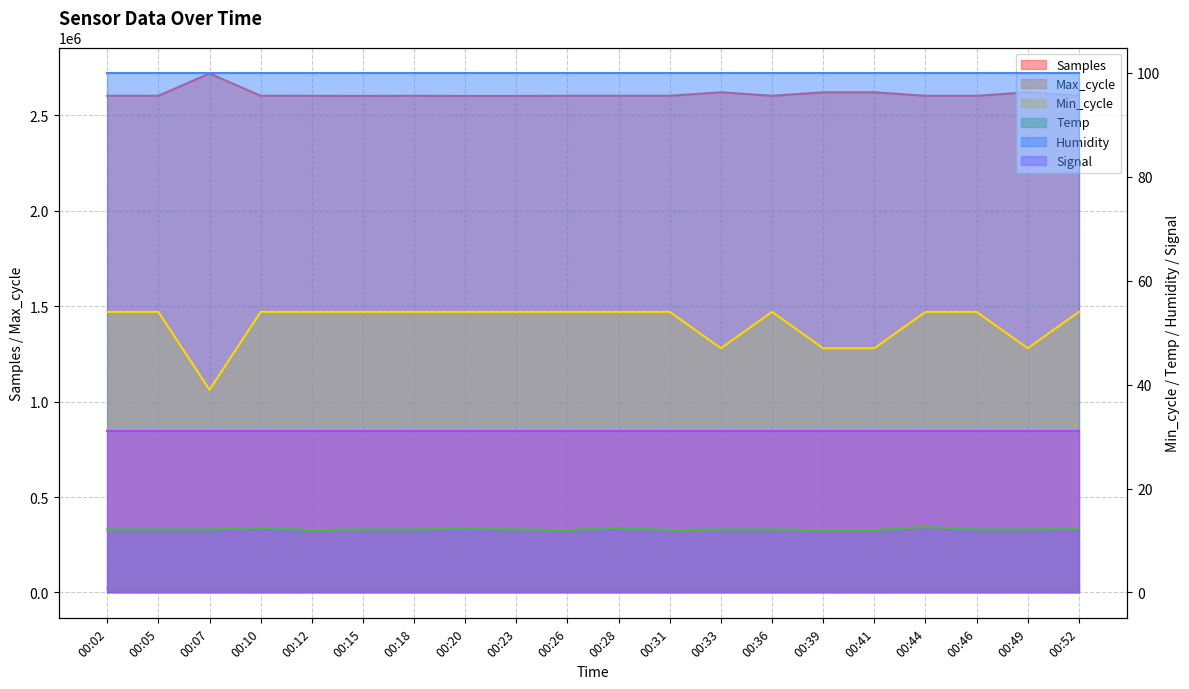

Is it true that Min_cycle equals 27.6 at 00:28?

False